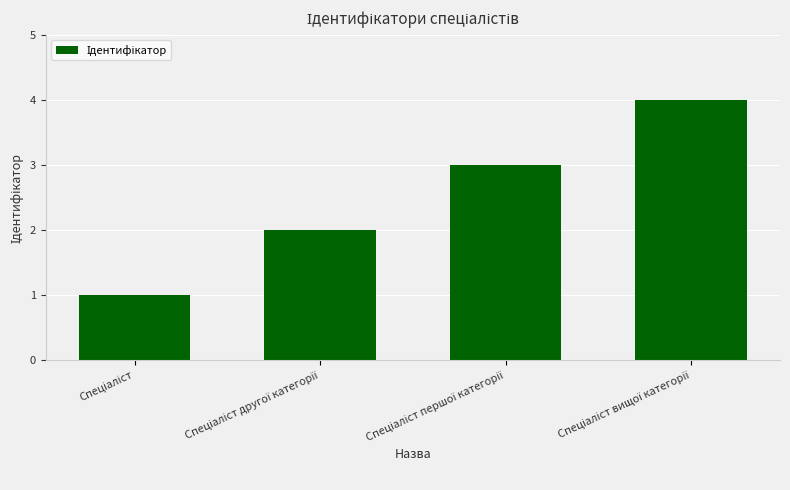

What is the maximum value shown in the chart?

4